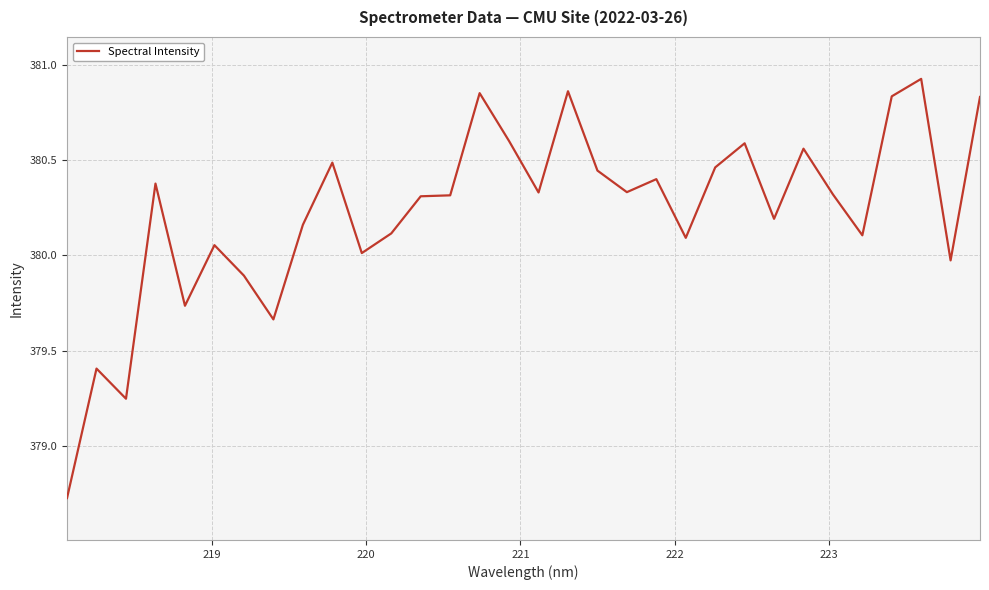

What is the minimum value shown in the chart?

378.7